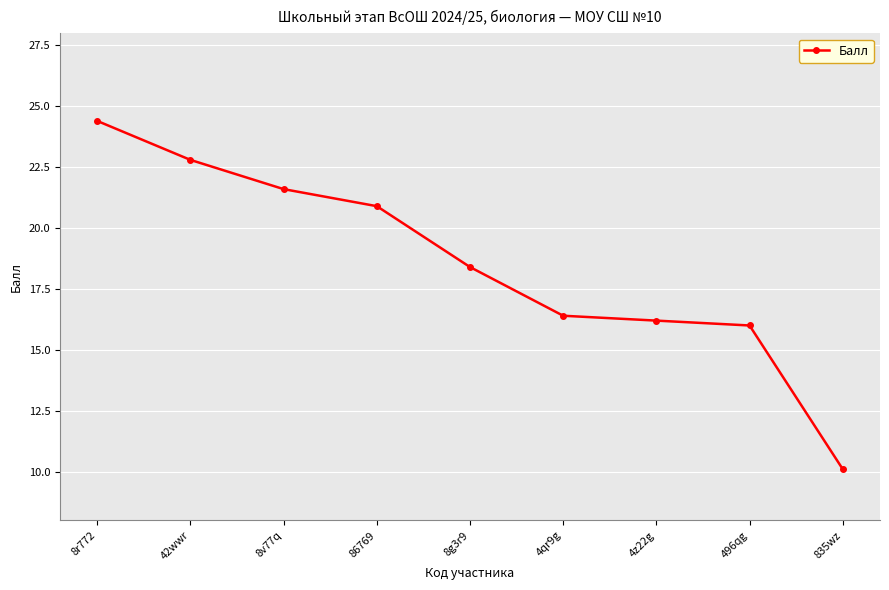

What is the value of the 6th point from the left?

16.4